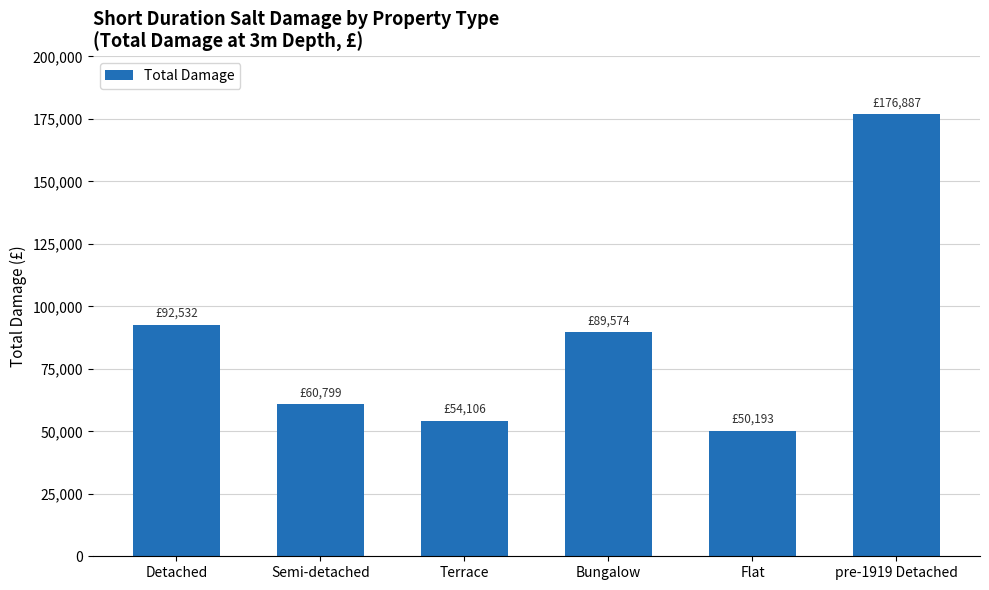

What is the greatest value displayed?

176887